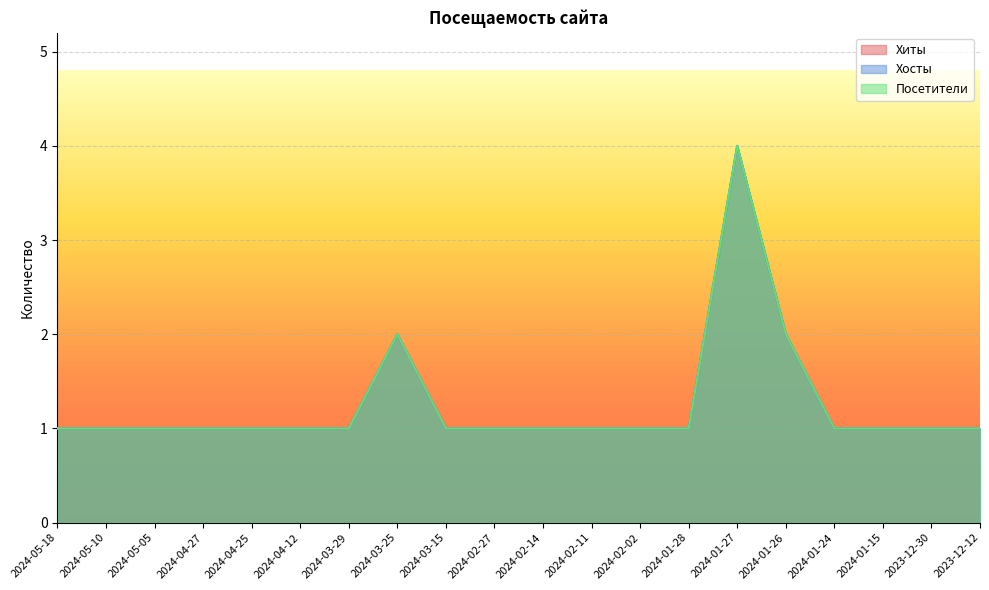

True or false: Хиты and Хосты intersect in this chart.

False